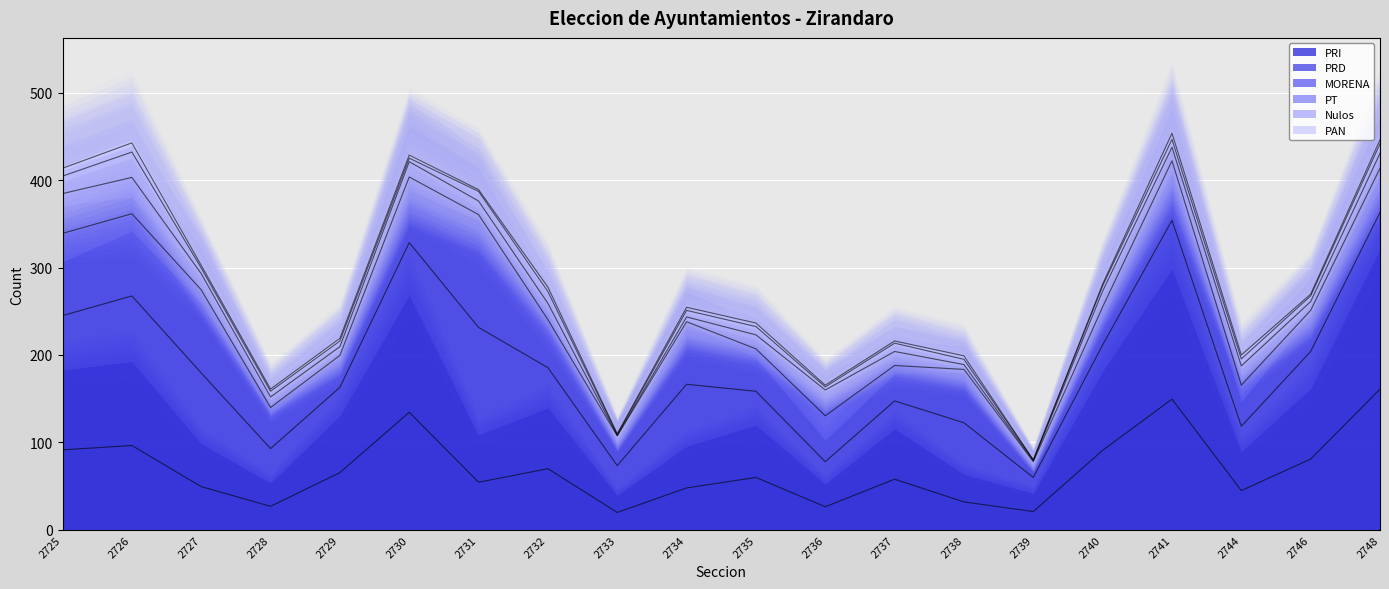

Between 2736 and 2725, which is larger?

2725